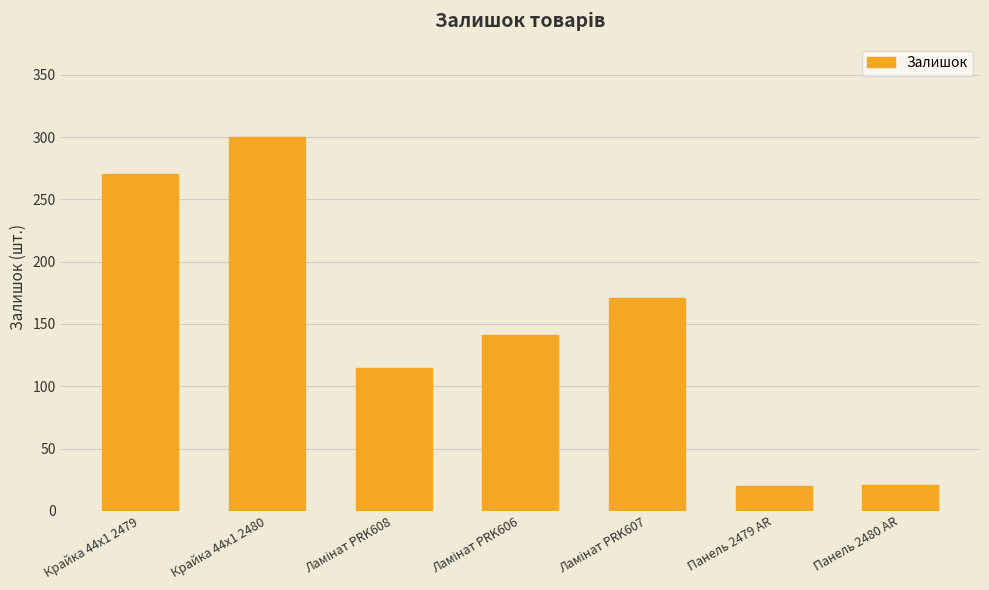

What is the sum of all values?

1038